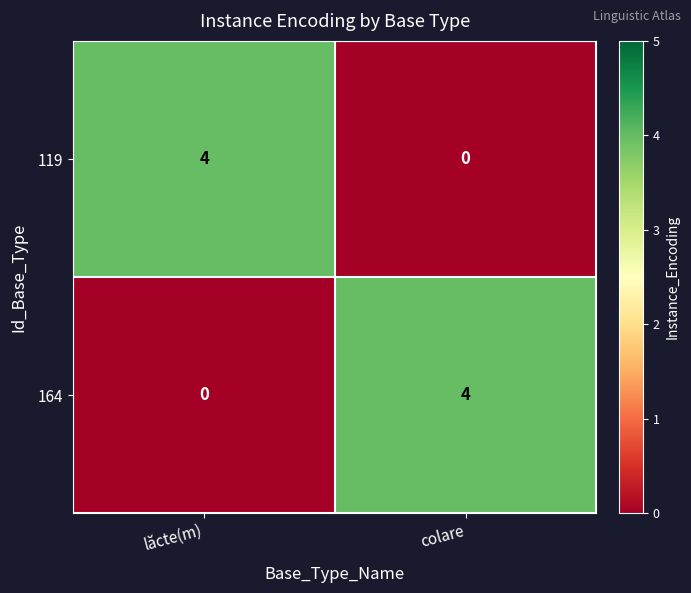

Is the value of 119 at lăcte(m) greater than the value of 164 at lăcte(m)?

Yes